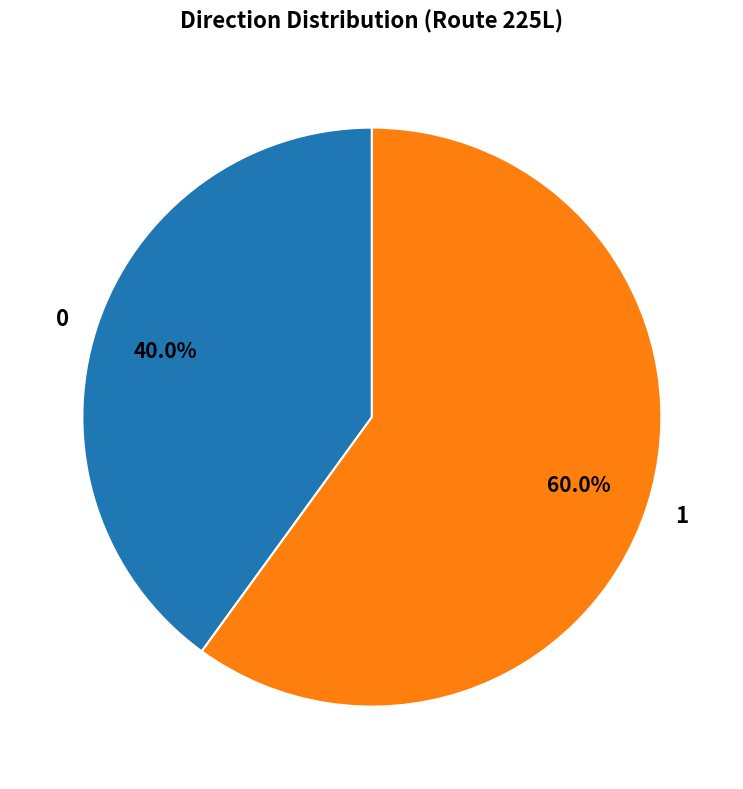

To the nearest percent, what is the difference between the largest and smallest slice percentages?

20%